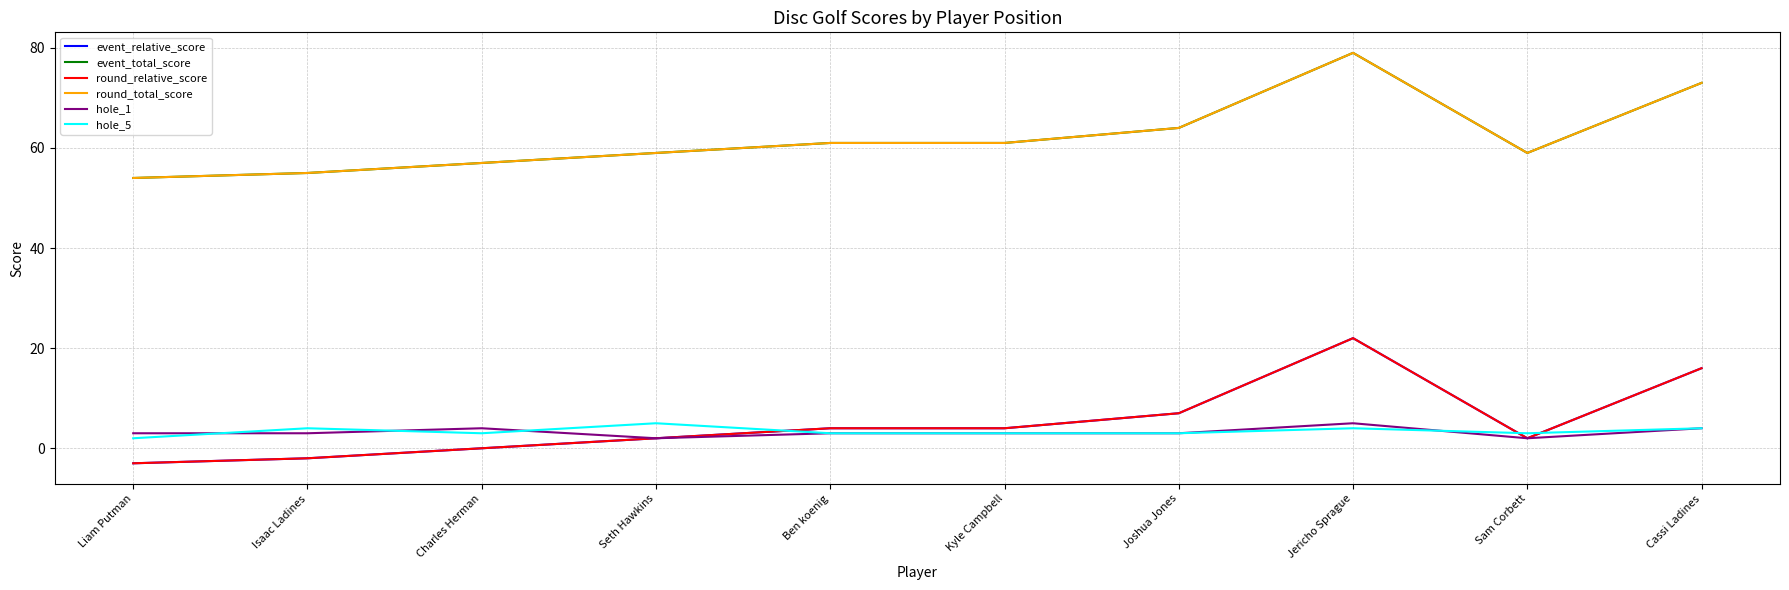

Reading left to right, list all the values displayed in this chart.

event_relative_score: -3	-2	0	2	4	4	7	22	2	16
event_total_score: 54	55	57	59	61	61	64	79	59	73
round_relative_score: -3	-2	0	2	4	4	7	22	2	16
round_total_score: 54	55	57	59	61	61	64	79	59	73
hole_1: 3	3	4	2	3	3	3	5	2	4
hole_5: 2	4	3	5	3	3	3	4	3	4